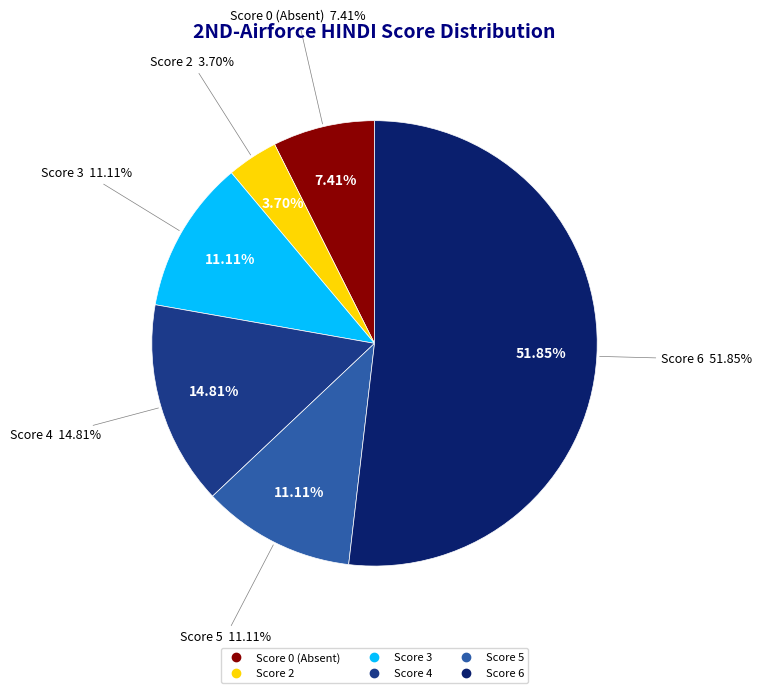

What percentage do Score 3 and Score 4 together represent?

25.9%